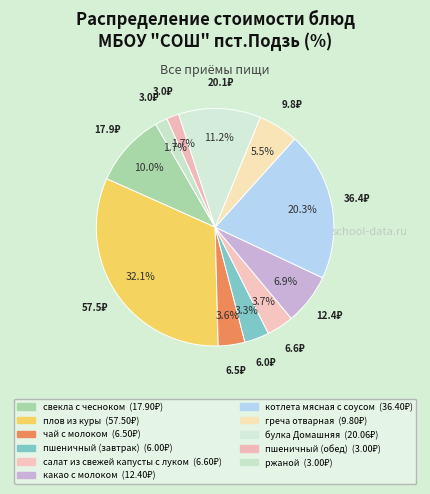

What is the change in value from свекла с чесноком to булка Домашняя?

+2.2